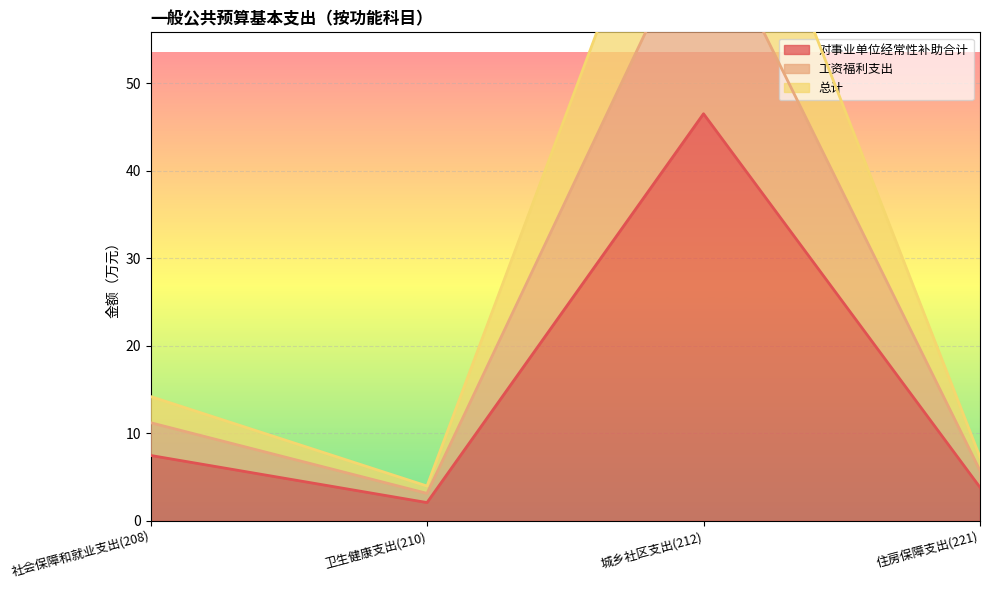

What is the total value across all series at 住房保障支出(221)?

16.9